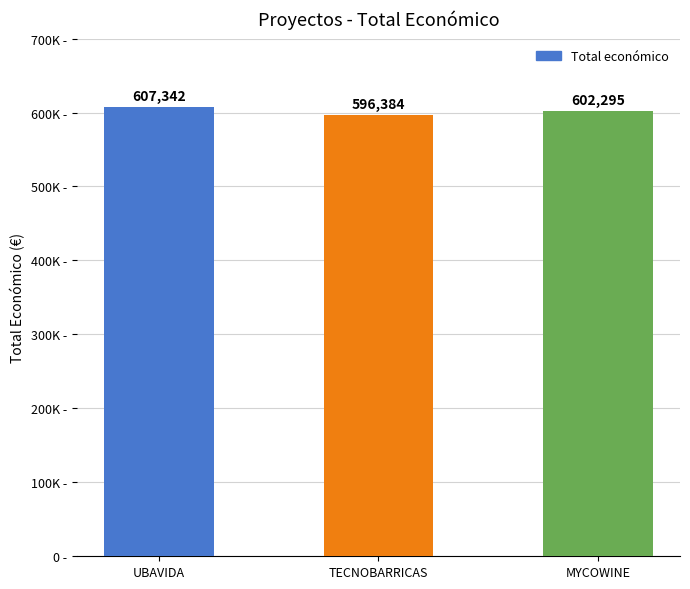

What is the label of the 1st bar from the left?

UBAVIDA